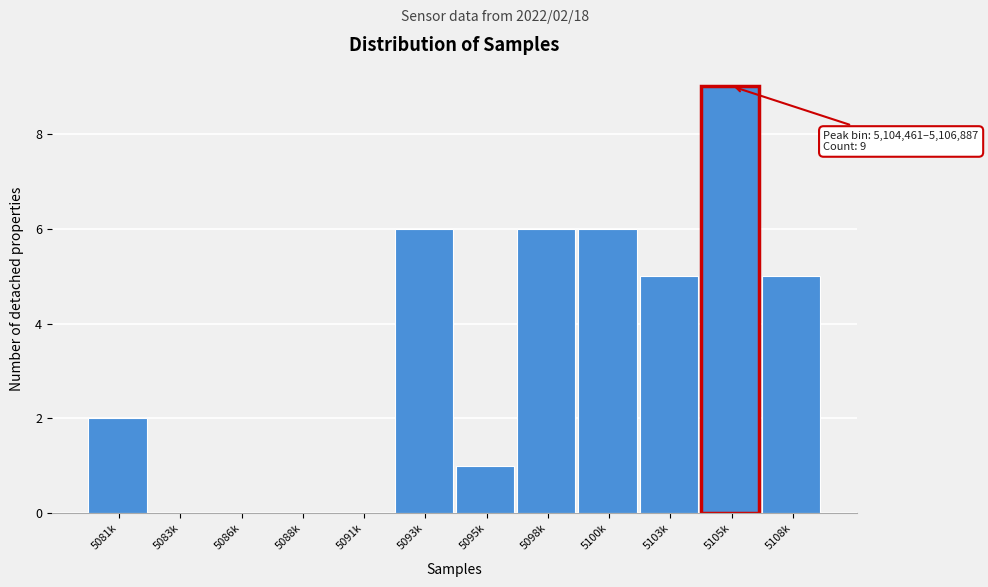

Reading left to right, extract all data points from this chart.

5081k=2	5083k=0	5086k=0	5088k=0	5091k=0	5093k=6	5095k=1	5098k=6	5100k=6	5103k=5	5105k=9	5108k=5